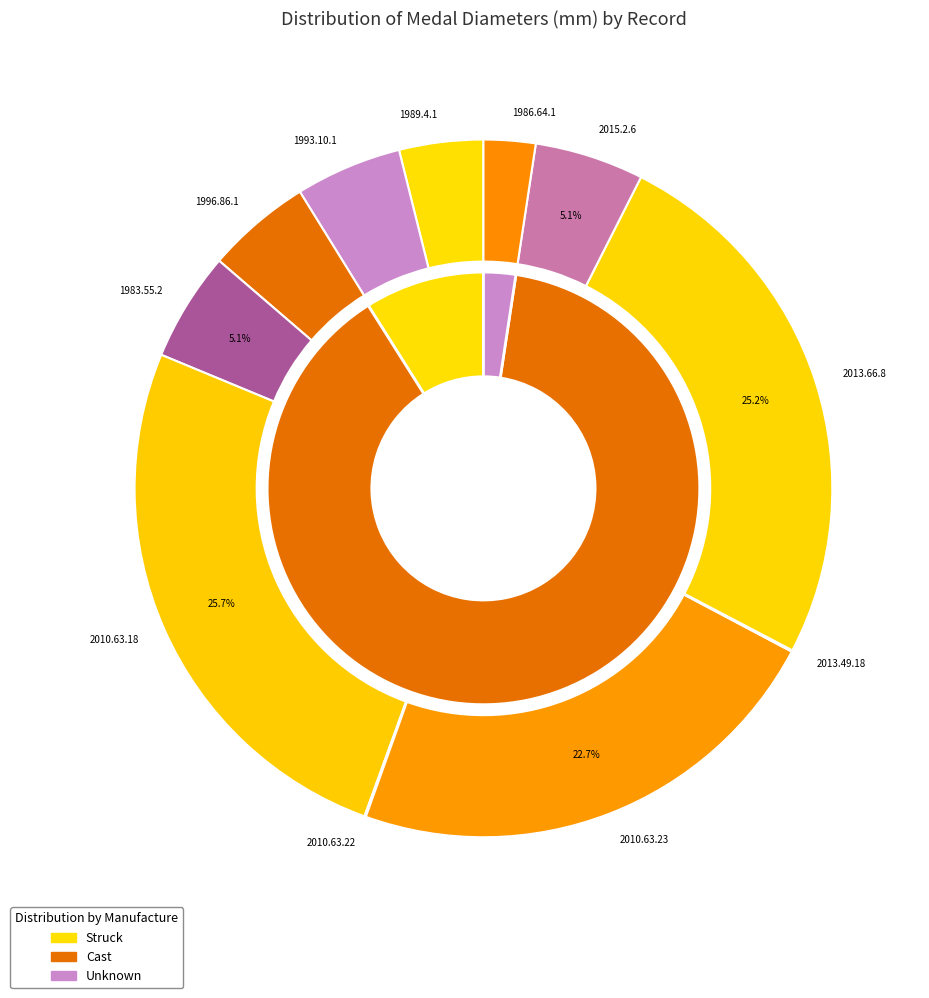

Which category has the smallest portion of the pie?

2010.63.22